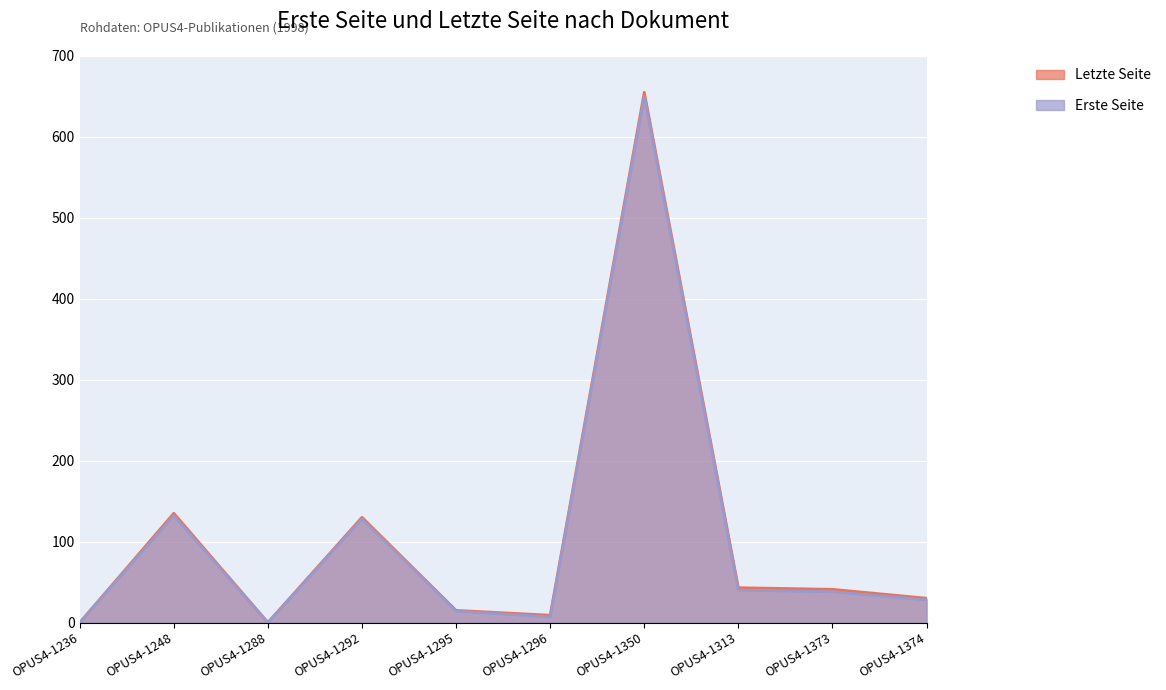

True or false: Letzte Seite has a value of 30 at OPUS4-1374.

True